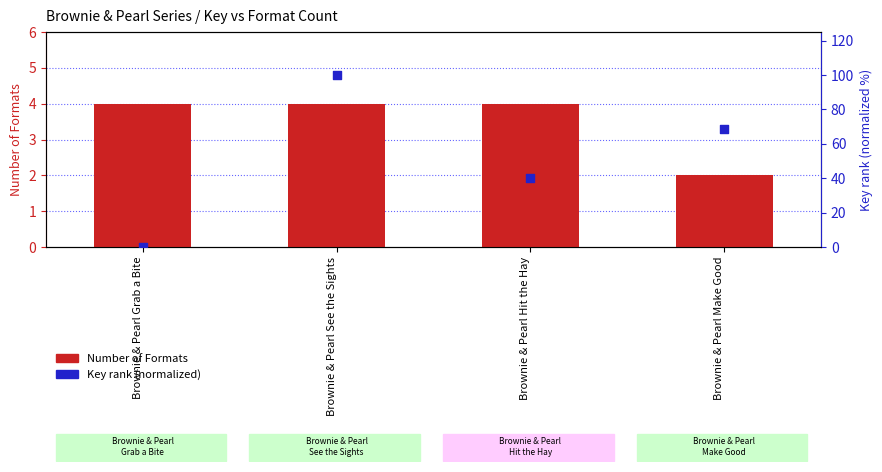

What are all the series names shown in the legend?

Number of Formats, Key rank (normalized)